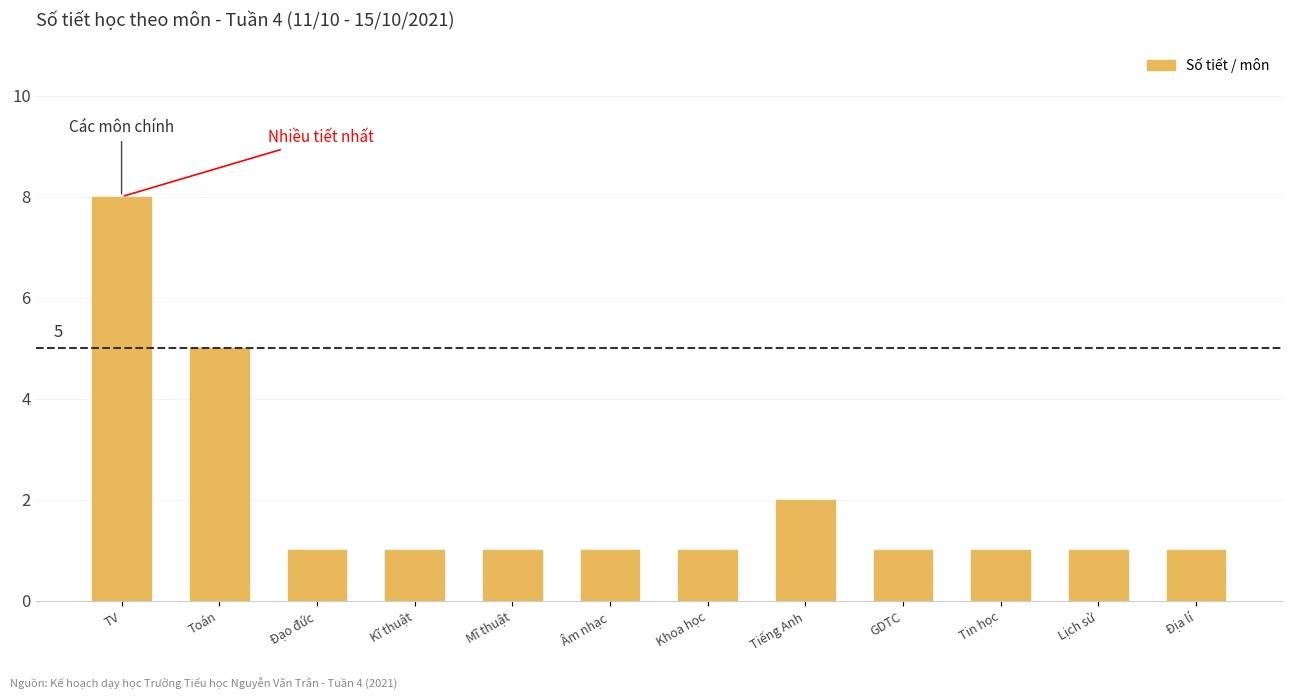

Reading left to right, list all the values displayed in this chart.

8	5	1	1	1	1	1	2	1	1	1	1